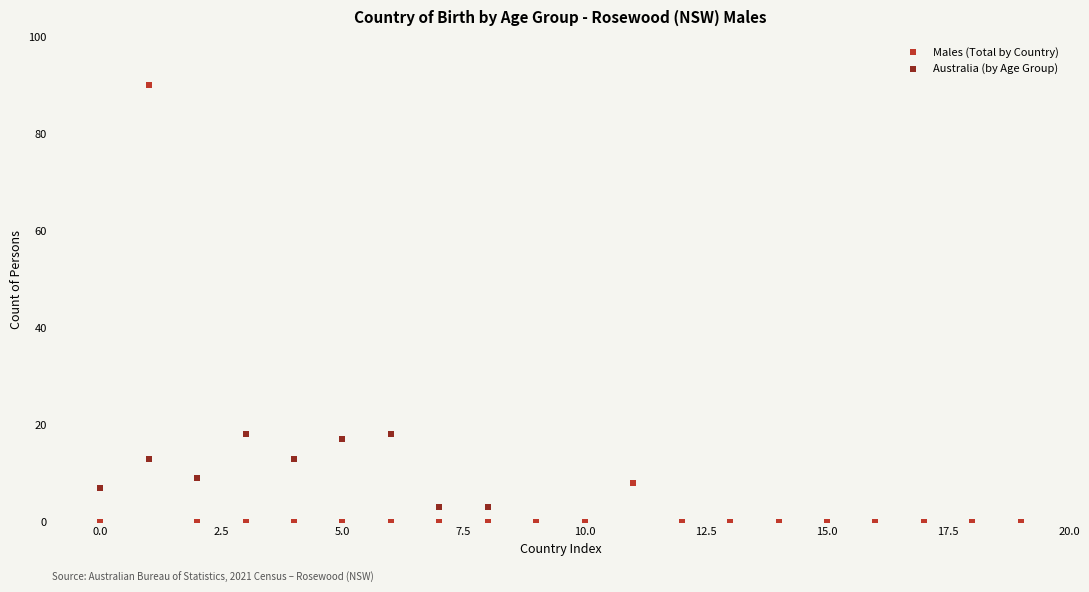

Which series has the widest spread of Y values?

Males (Total by Country)